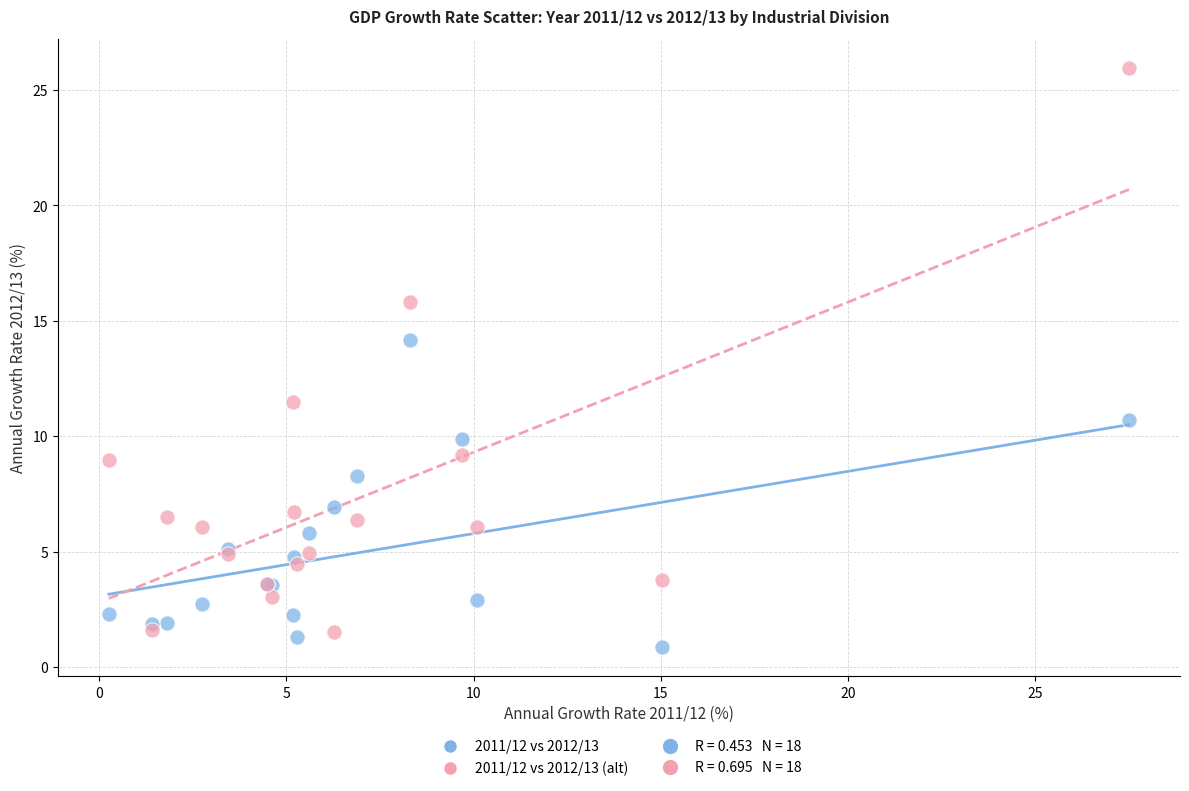

Across all series, what Y value is closest to 13?

14.2